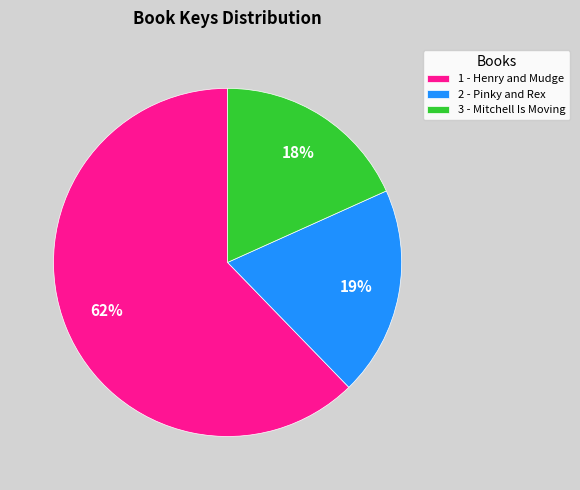

Which slice is the largest?

1 - Henry and Mudge